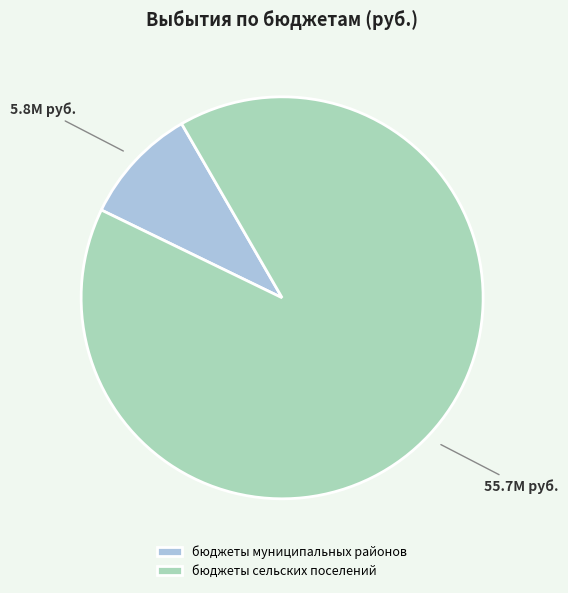

Which category has the smallest portion of the pie?

бюджеты муниципальных районов